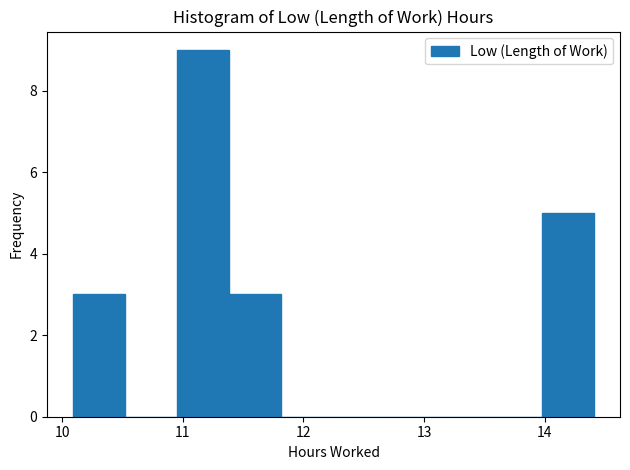

Over which range of the x-axis is the bar tallest?

11.0 to 11.4